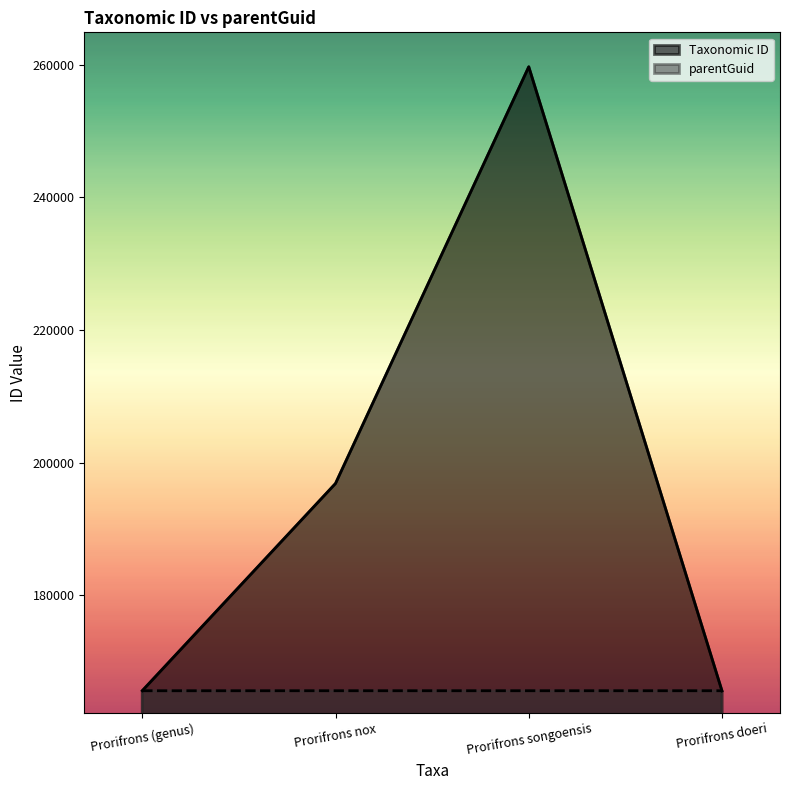

What is the label of the 1st point from the left?

Prorifrons (genus)